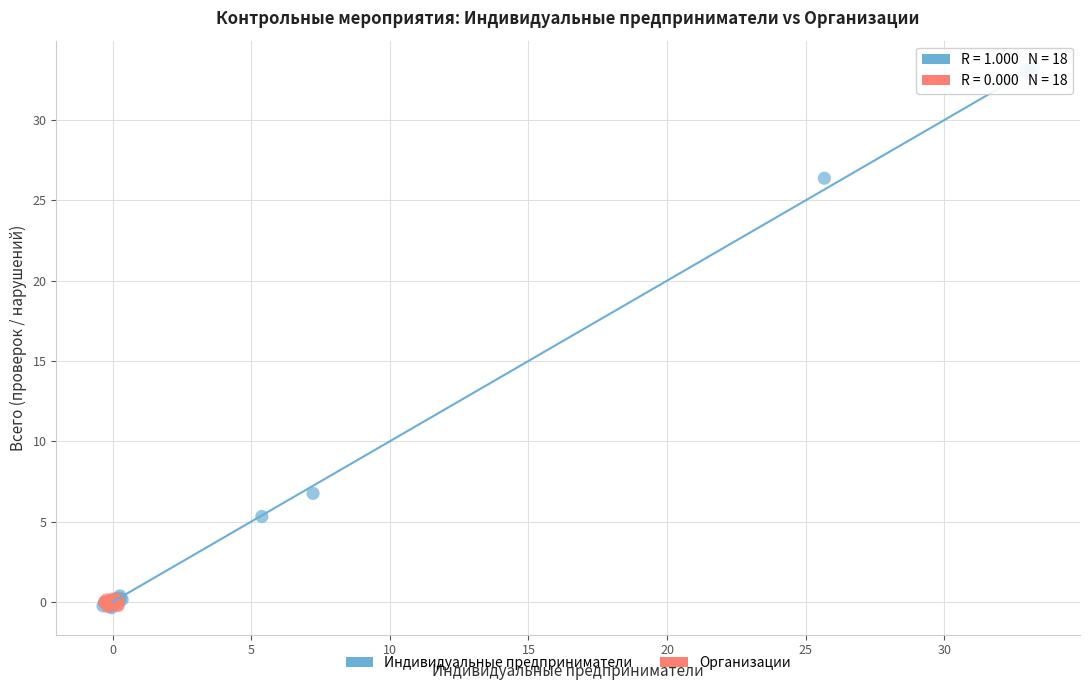

Which series contains the highest Y value?

Индивидуальные предприниматели